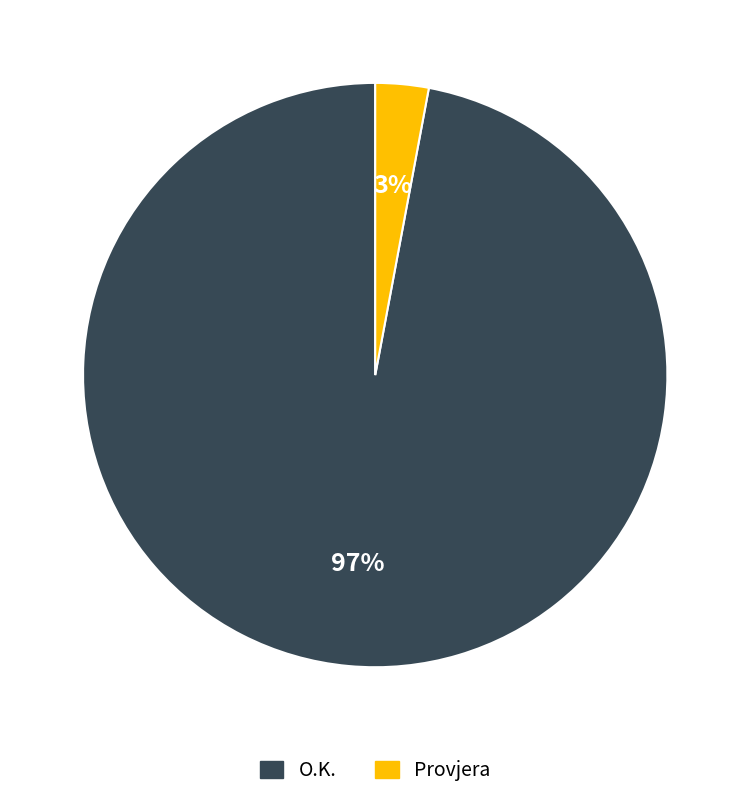

What percentage is the O.K. slice, to the nearest percent?

97%